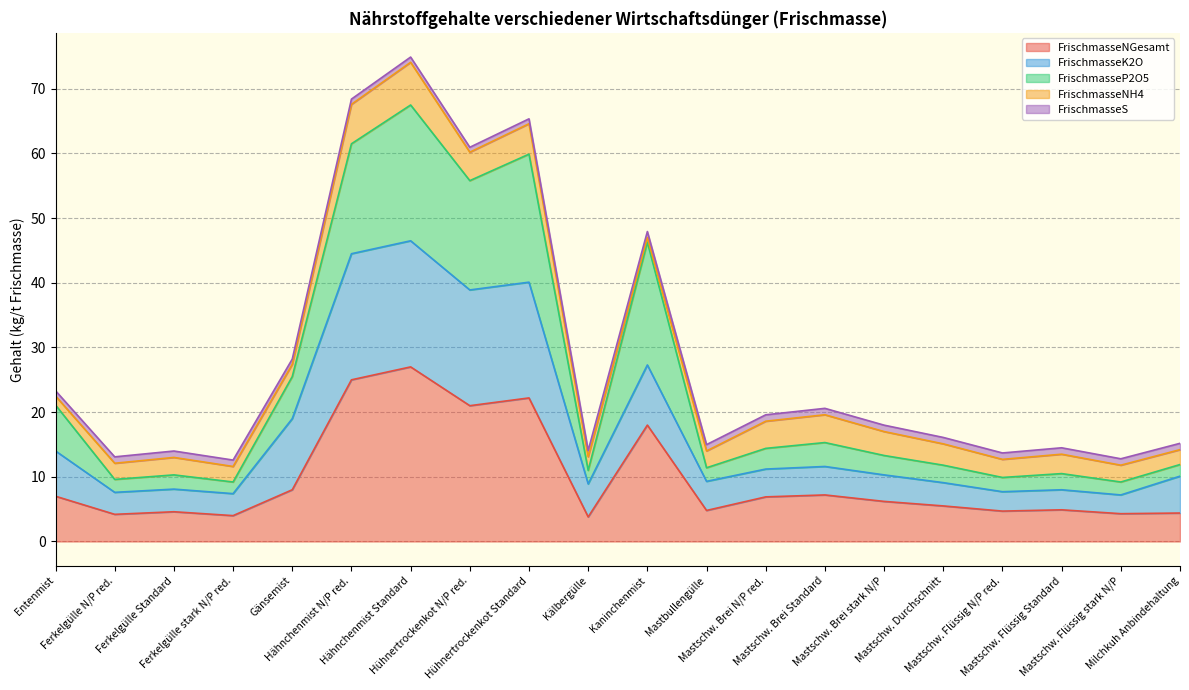

What position from the left is Hühnertrockenkot N/P red.?

8